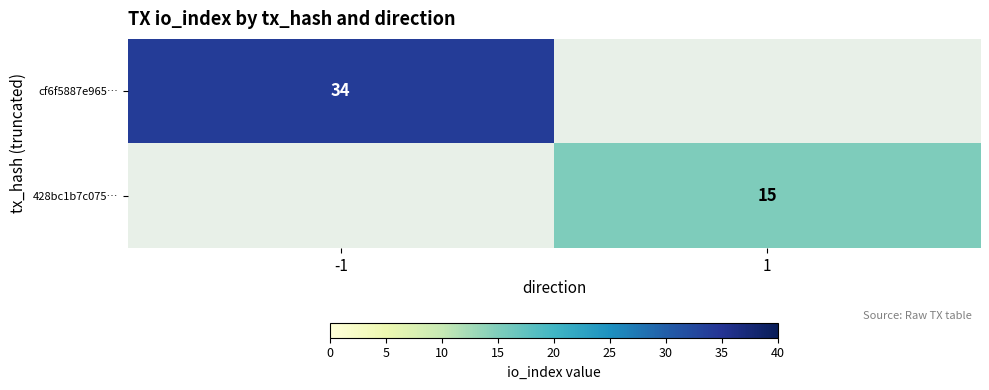

What is the smallest value displayed?

15.0